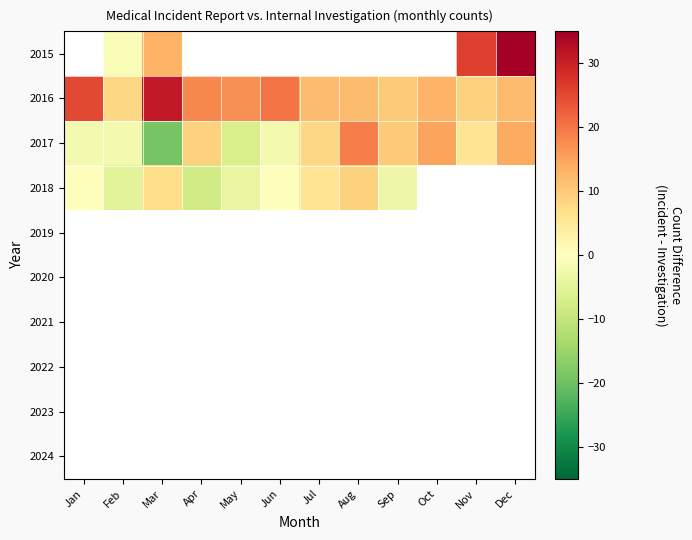

Which series has the largest range (max minus min)?

2017